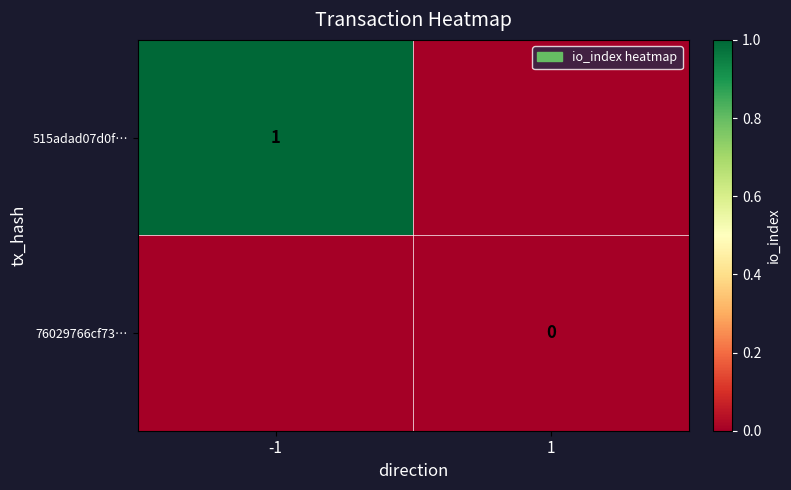

True or false: 515adad07d0f… has a value of 1 at -1.

True